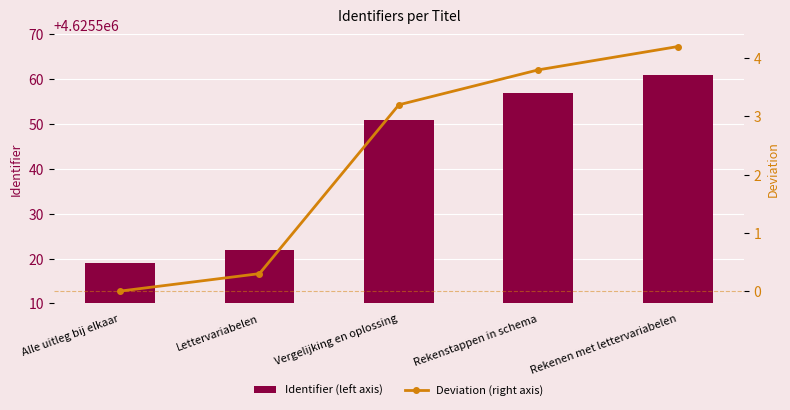

At Rekenen met lettervariabelen, list the series in order from largest to smallest.

Identifier (left axis), Deviation (right axis)